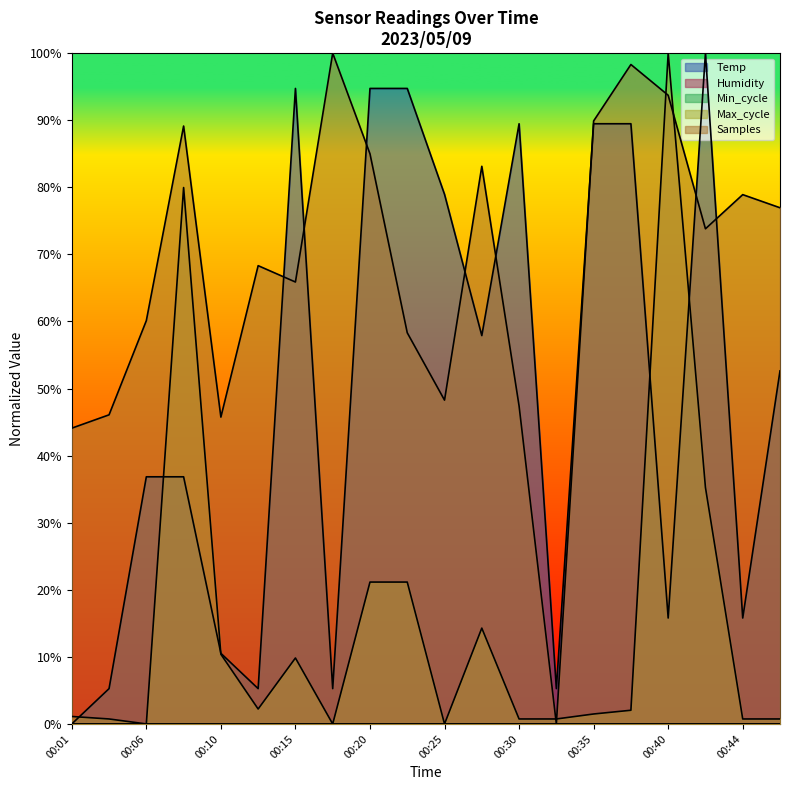

True or false: Temp has a value of 5.3 at 00:13.

True